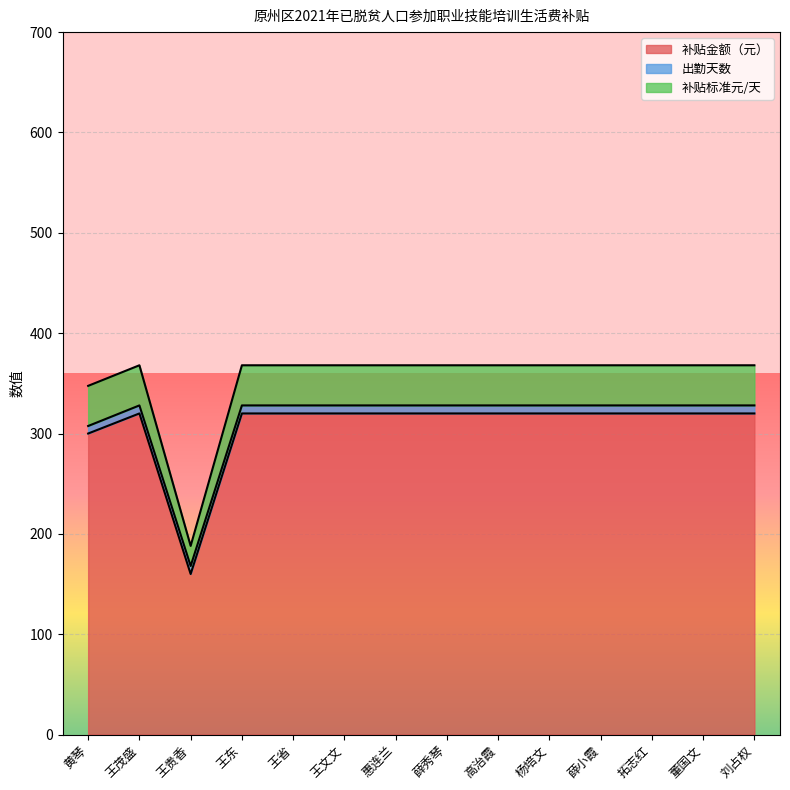

True or false: 补贴标准元/天 and 补贴金额（元） cross at least once.

False